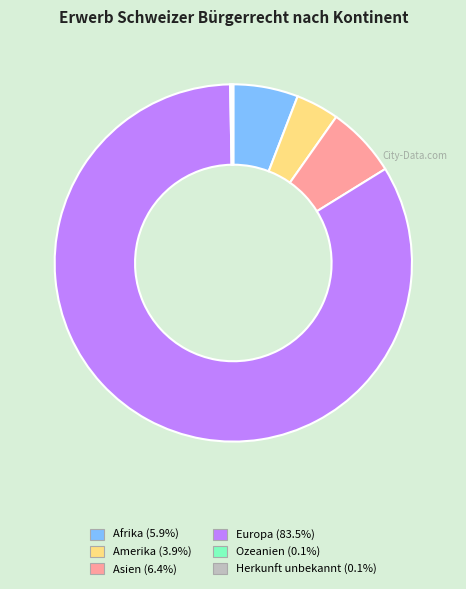

The Amerika slice represents 4% of the pie. True or false?

True